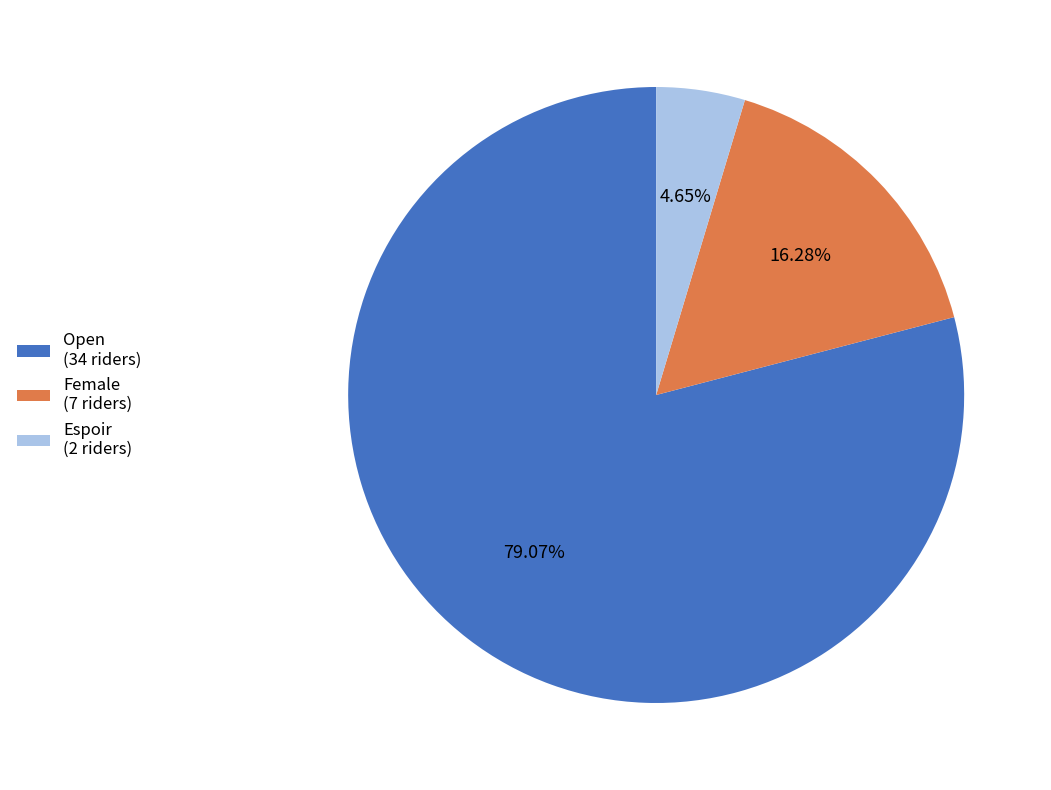

To the nearest percent, what percentage of the pie is Espoir?

5%